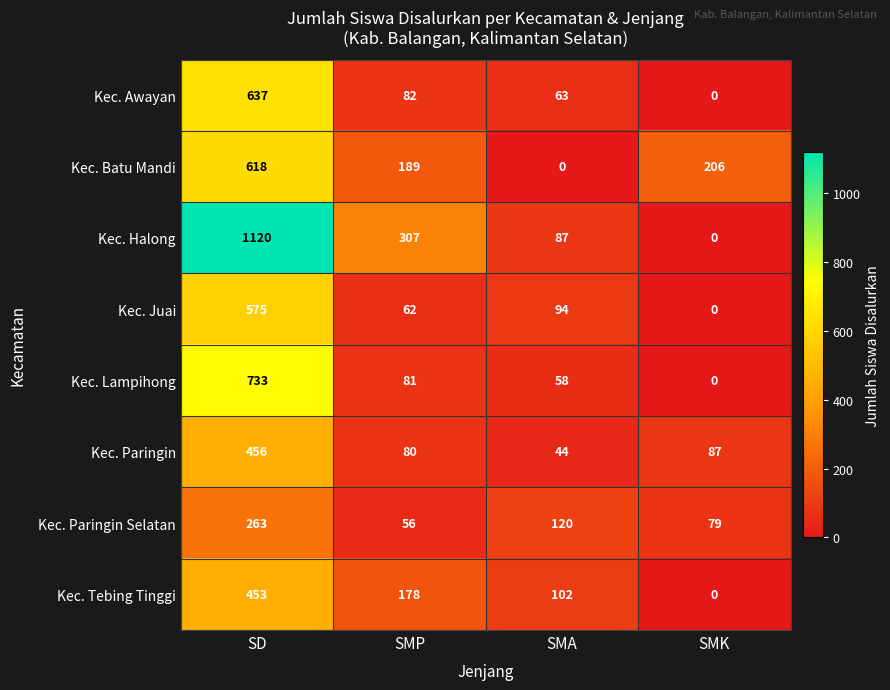

What is the difference between the maximum and minimum values in the Kec. Tebing Tinggi series?

453